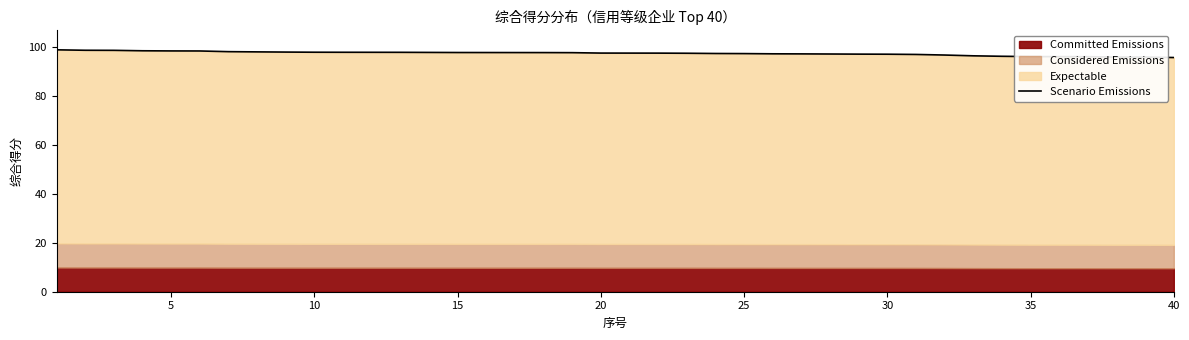

Approximately how many times larger is the value at 29 compared to 30?

1.0